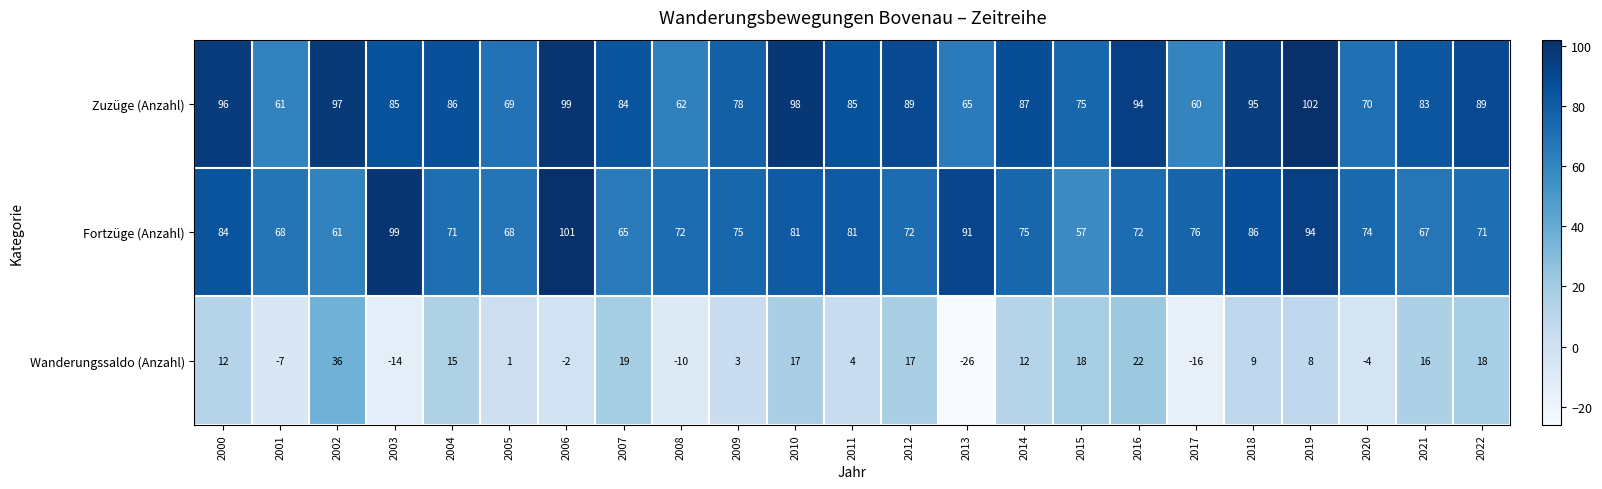

Rank the series by their maximum value, from lowest to highest.

Wanderungssaldo (Anzahl), Fortzüge (Anzahl), Zuzüge (Anzahl)